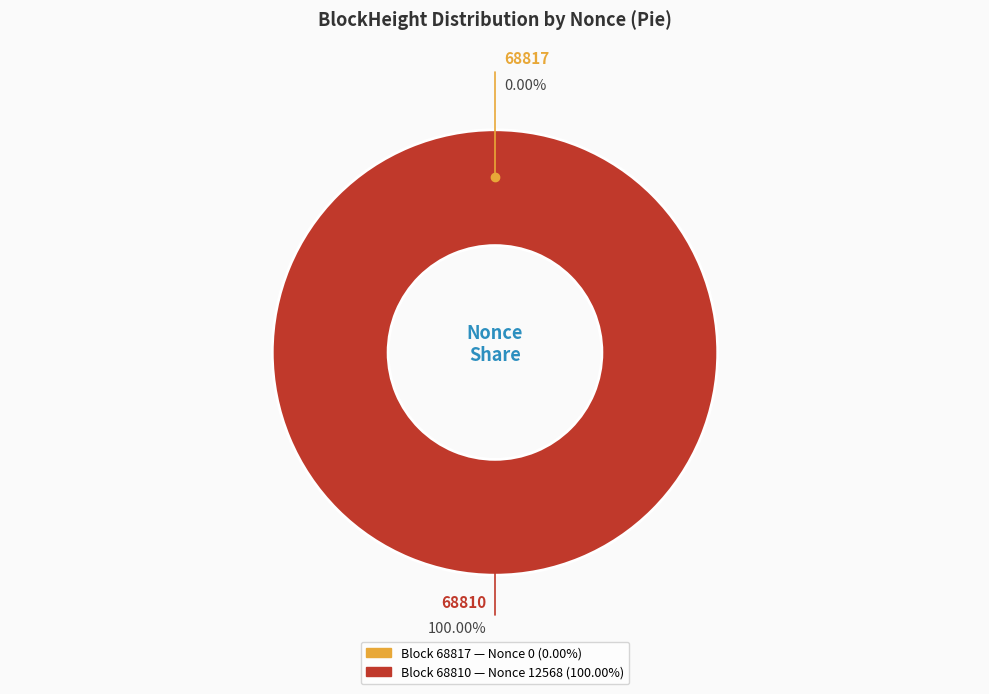

Does 68817 represent more than half of the total?

No